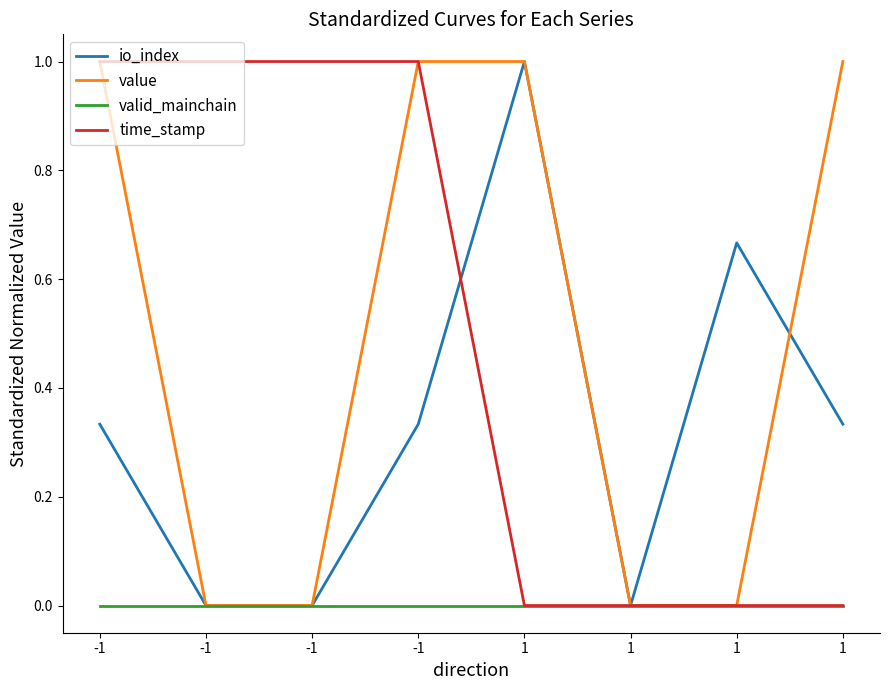

At 1, list the series in order from largest to smallest.

io_index, value, valid_mainchain, time_stamp